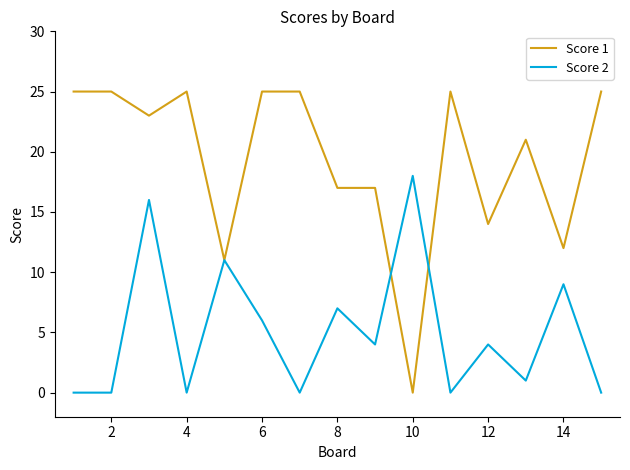

Reading left to right, extract all data points from this chart.

Score 1: 25	25	23	25	11	25	25	17	17	0	25	14	21	12	25
Score 2: 0	0	16	0	11	6	0	7	4	18	0	4	1	9	0